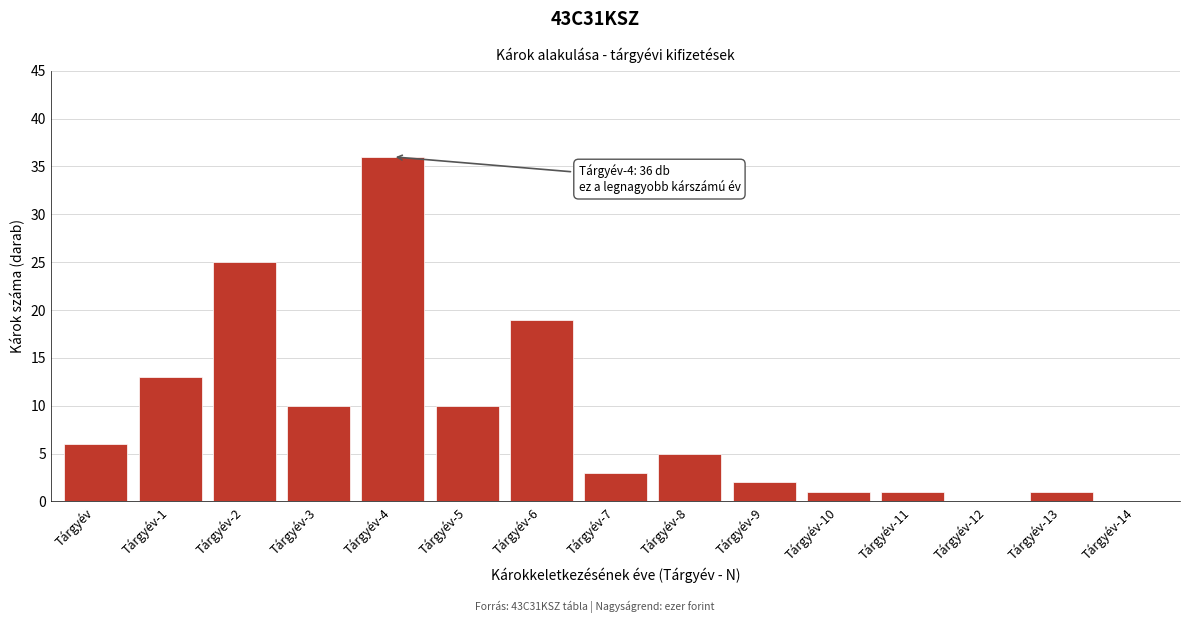

Reading left to right, list all the values displayed in this chart.

Tárgyév=6	Tárgyév-1=13	Tárgyév-2=25	Tárgyév-3=10	Tárgyév-4=36	Tárgyév-5=10	Tárgyév-6=19	Tárgyév-7=3	Tárgyév-8=5	Tárgyév-9=2	Tárgyév-10=1	Tárgyév-11=1	Tárgyév-12=0	Tárgyév-13=1	Tárgyév-14=0